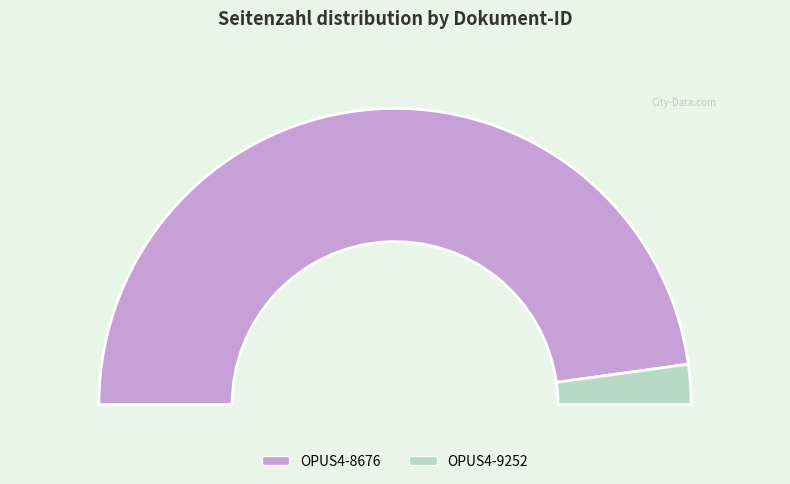

Approximately how many times larger is the value at OPUS4-8676 compared to OPUS4-9252?

22.0